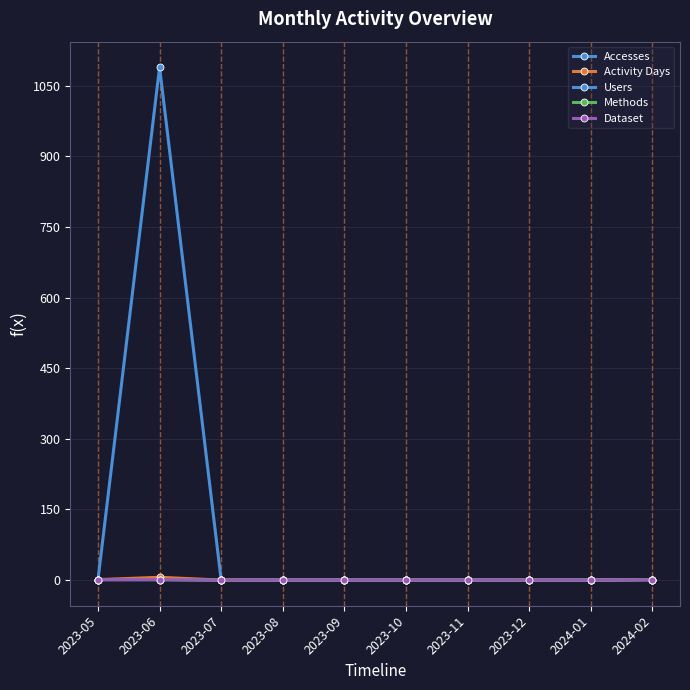

Does the chart have visible grid lines?

Yes